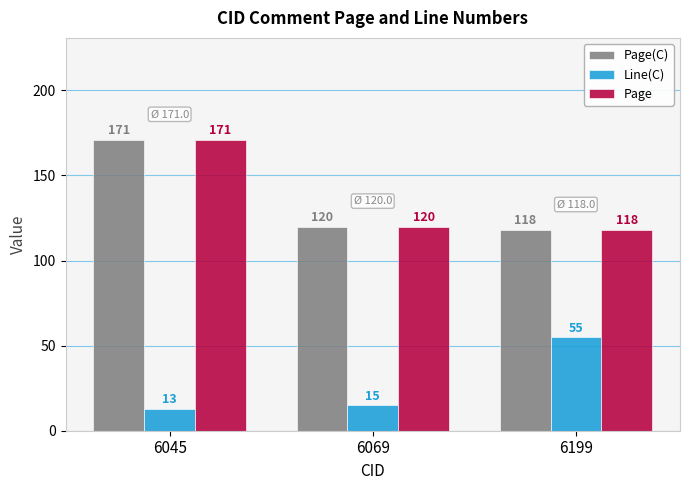

True or false: Page(C) has a value of 171 at 6045.

True